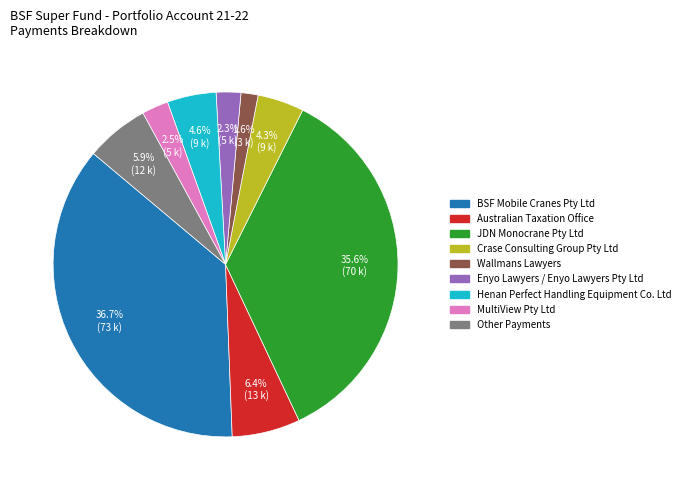

Which slice is the smallest?

Wallmans Lawyers